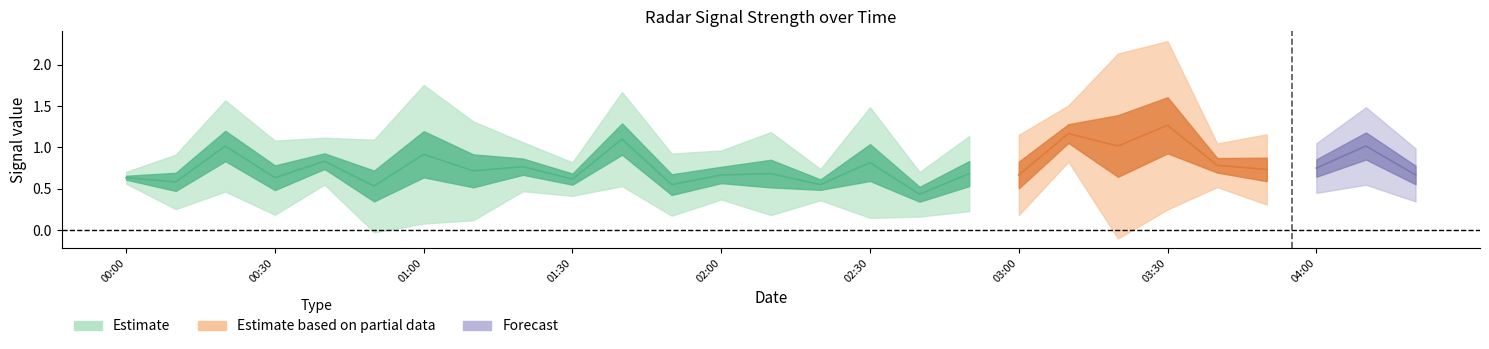

Between 03:50 and 02:50, which is larger?

03:50